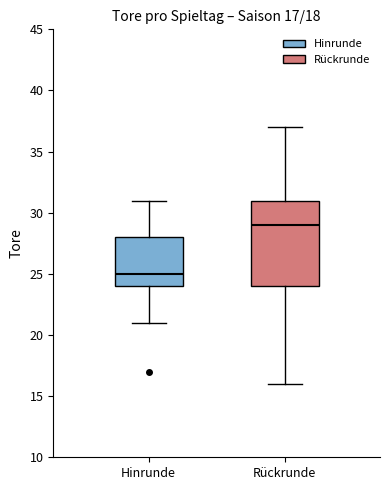

Comparing the boxes themselves (not the whiskers), which one is the tallest?

Rückrunde